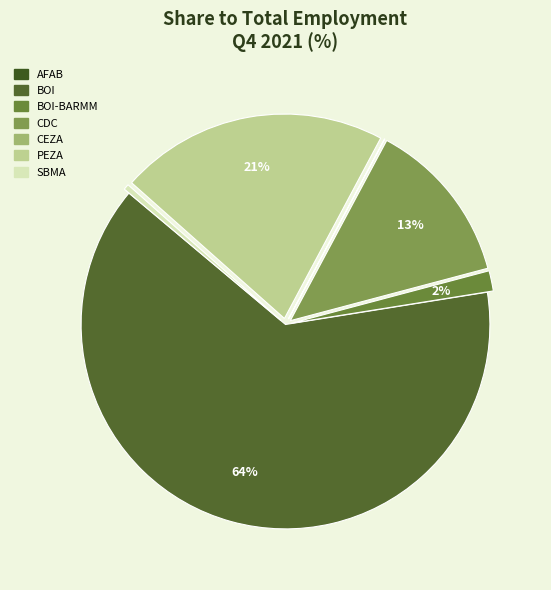

True or false: BOI accounts for 56% of the total.

False